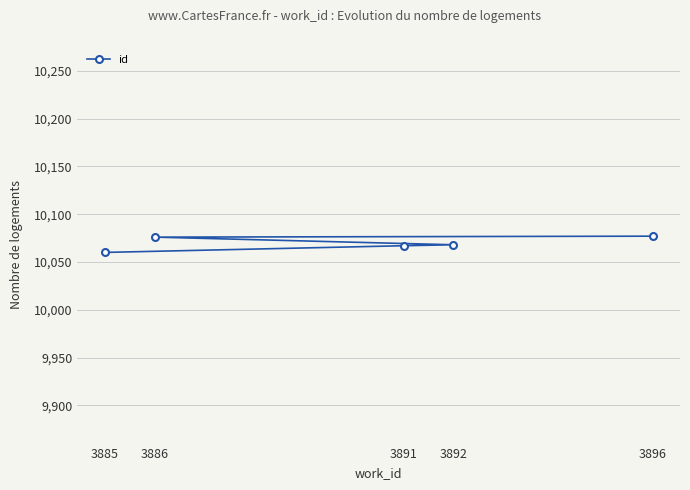

Is this an area chart (filled region under the line)?

No